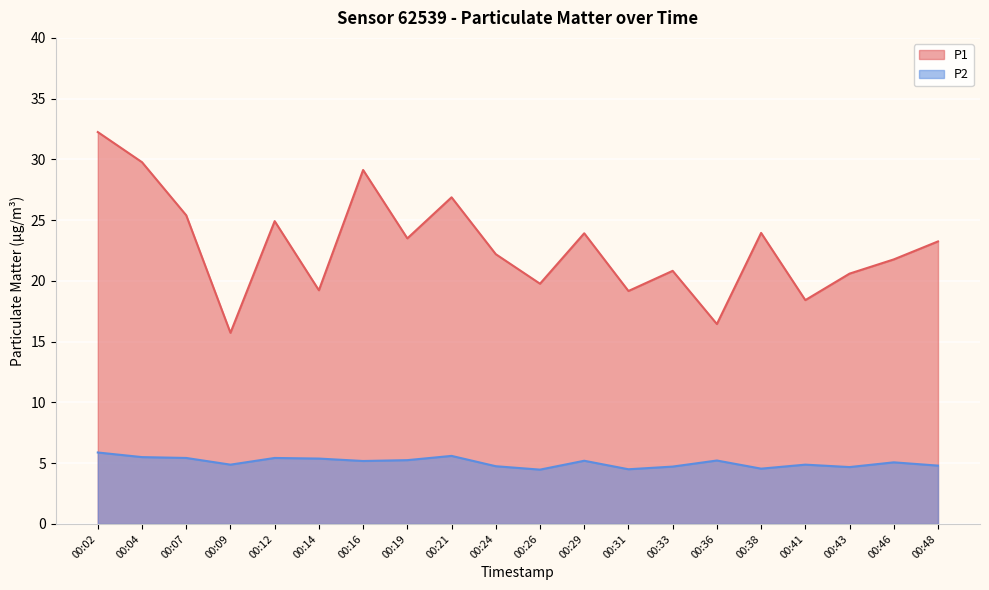

Which label corresponds to the smallest value in the chart?

00:26